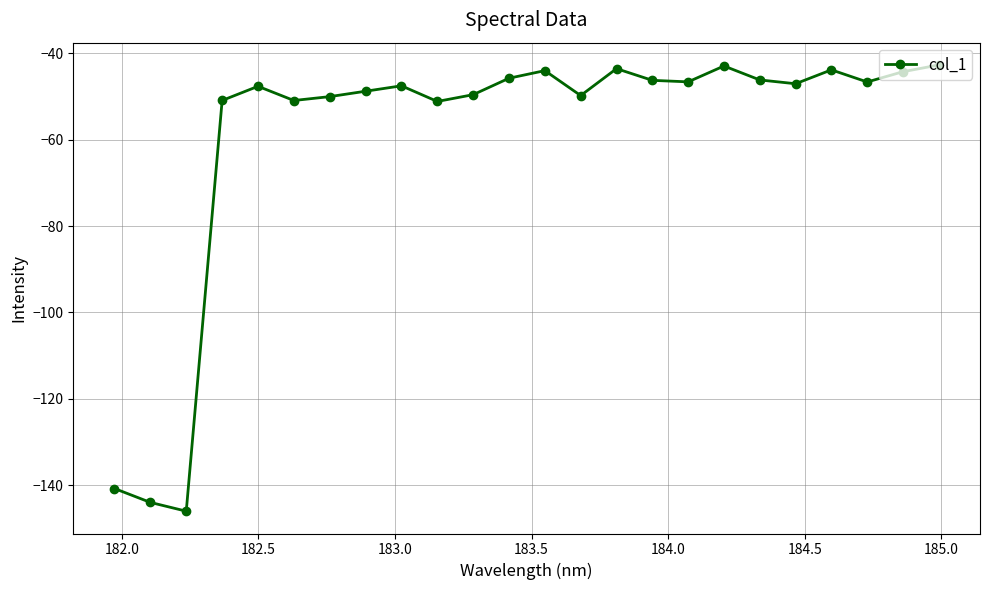

What is the minimum value shown in the chart?

-146.0